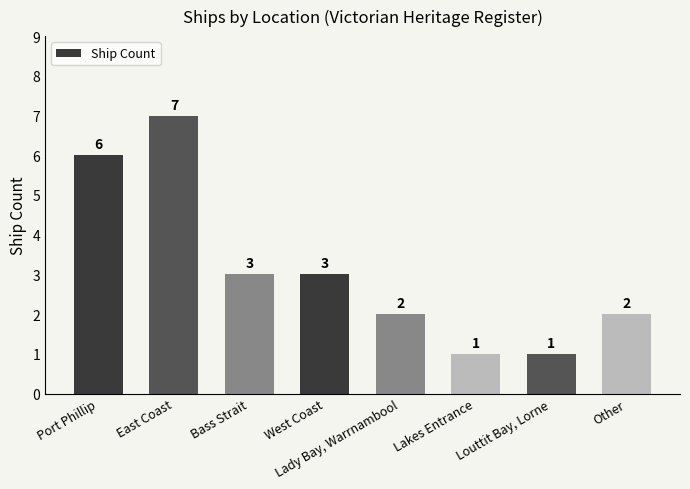

What is the label of the 3rd bar from the left?

Bass Strait